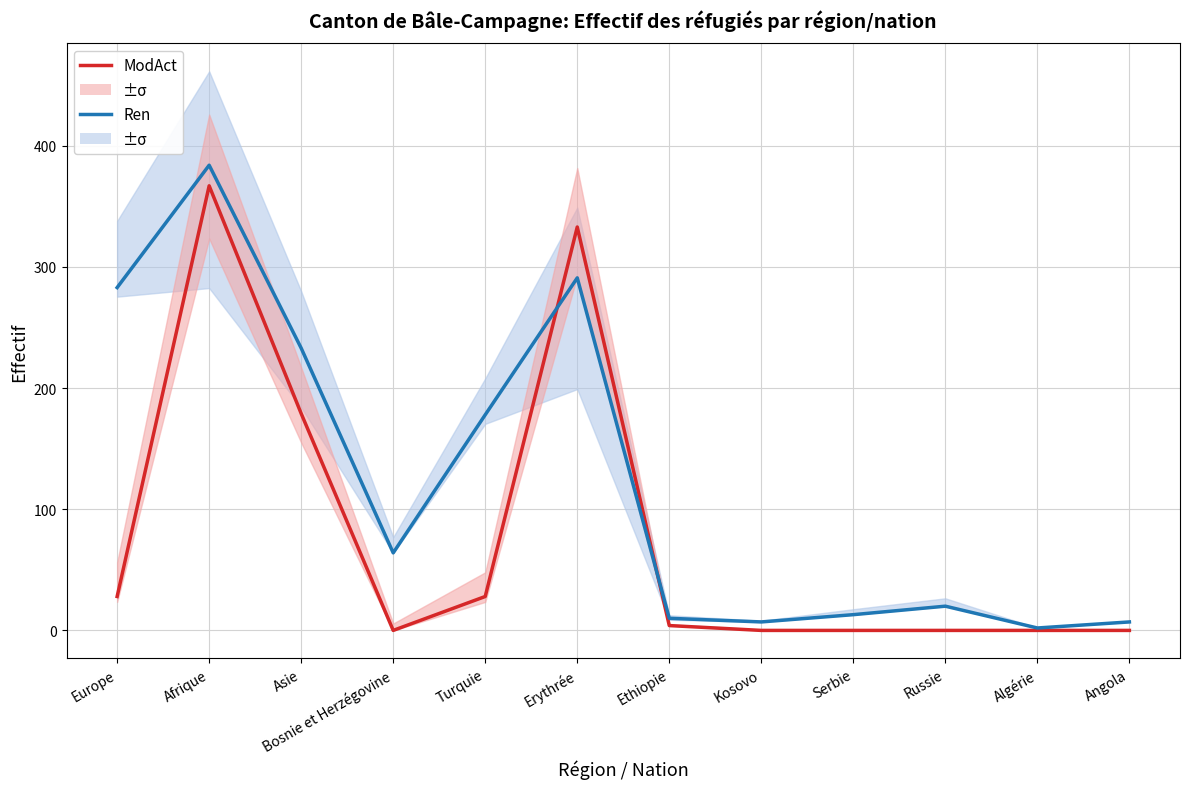

Which series has the largest total across all categories?

Ren